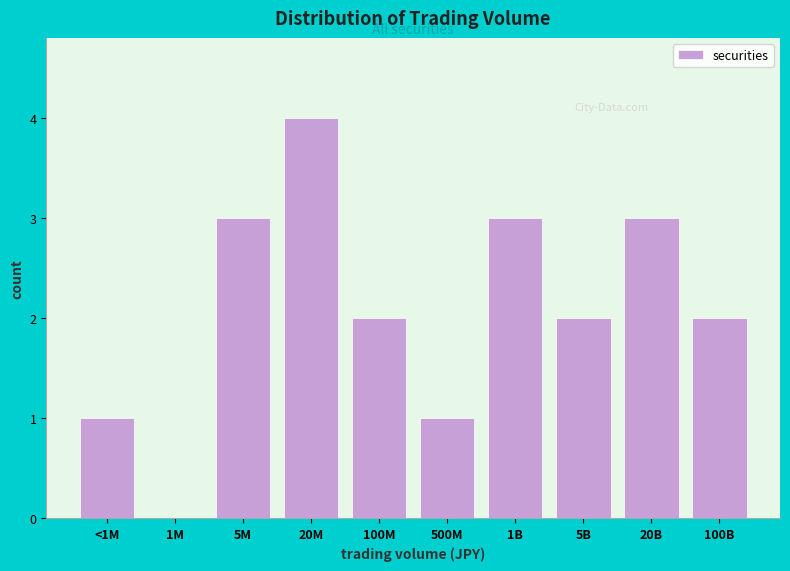

Reading left to right, transcribe all the data shown in this chart.

<1M=1	1M=0	5M=3	20M=4	100M=2	500M=1	1B=3	5B=2	20B=3	100B=2